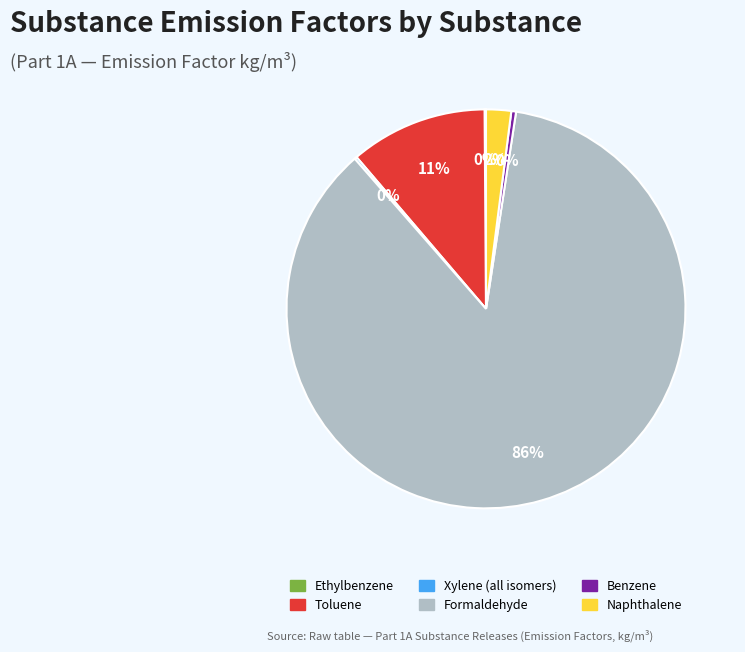

The Naphthalene slice represents 2% of the pie. True or false?

True